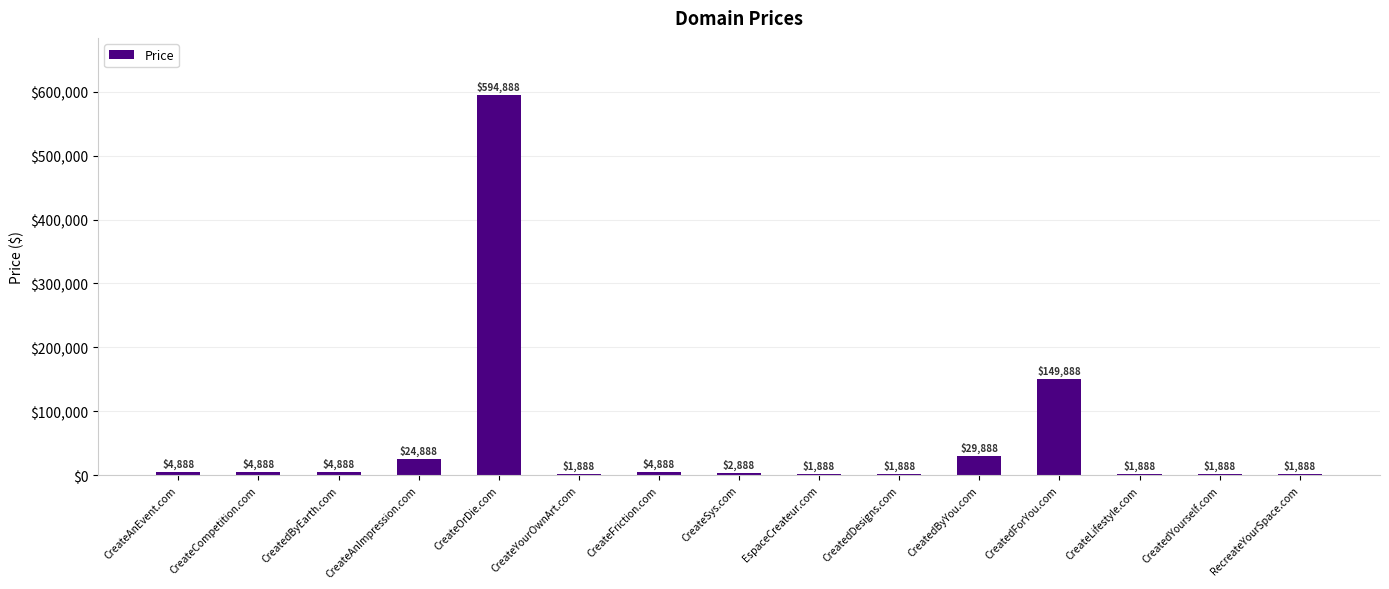

Reading right to left, what are all the values shown in this chart?

RecreateYourSpace.com=1888	CreatedYourself.com=1888	CreateLifestyle.com=1888	CreatedForYou.com=149888	CreatedByYou.com=29888	CreatedDesigns.com=1888	EspaceCreateur.com=1888	CreateSys.com=2888	CreateFriction.com=4888	CreateYourOwnArt.com=1888	CreateOrDie.com=594888	CreateAnImpression.com=24888	CreatedByEarth.com=4888	CreateCompetition.com=4888	CreateAnEvent.com=4888